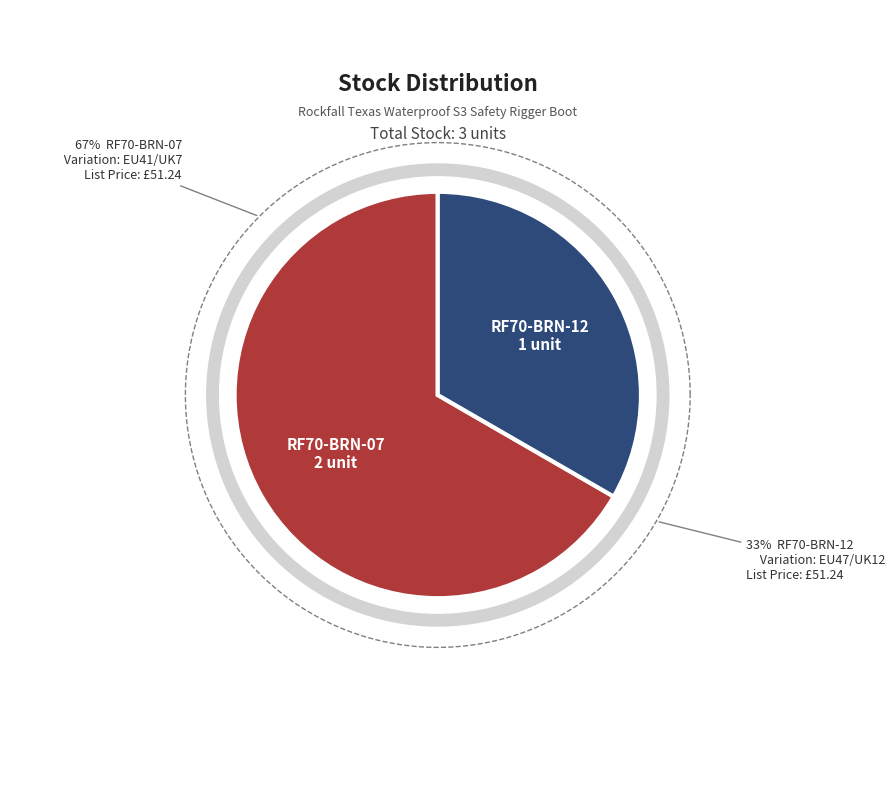

What percentage is NOT represented by RF70-BRN-07?

33.3%